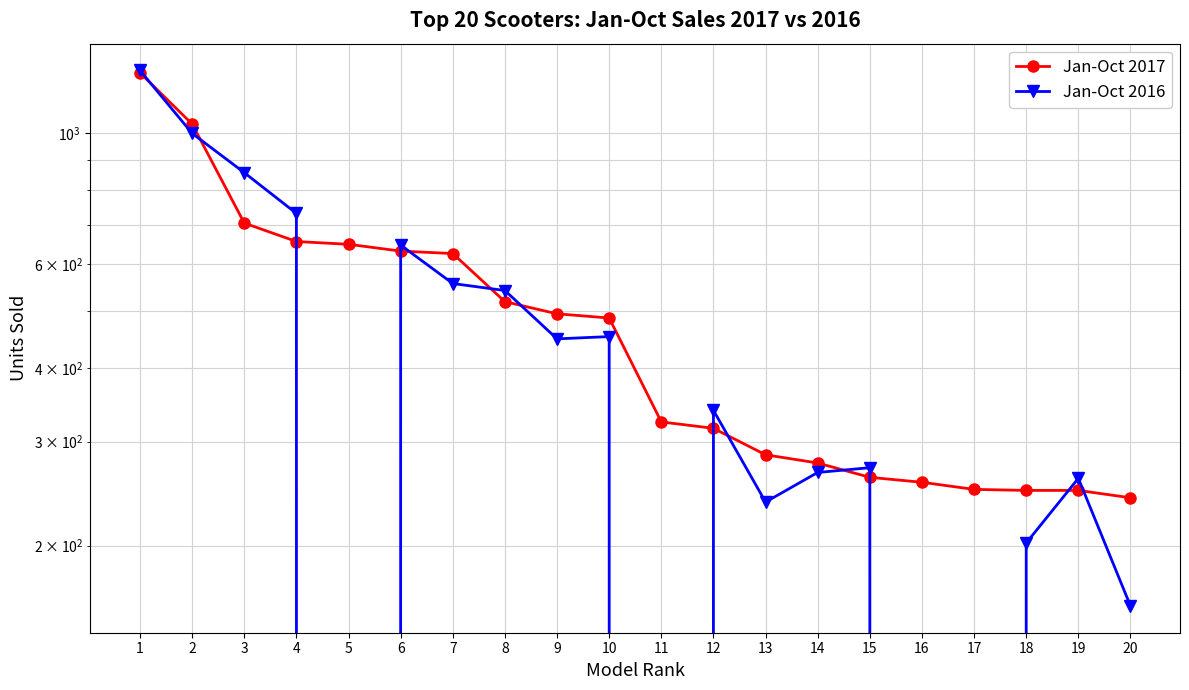

Reading left to right, transcribe all the data shown in this chart.

Jan-Oct 2017: 1=1265	2=1036	3=704	4=655	5=648	6=631	7=625	8=518	9=494	10=486	11=324	12=316	13=285	14=276	15=261	16=256	17=249	18=248	19=248	20=241
Jan-Oct 2016: 1=1277	2=999	3=857	4=731	5=0	6=646	7=556	8=541	9=448	10=452	11=0	12=339	13=237	14=266	15=271	16=0	17=0	18=202	19=260	20=158